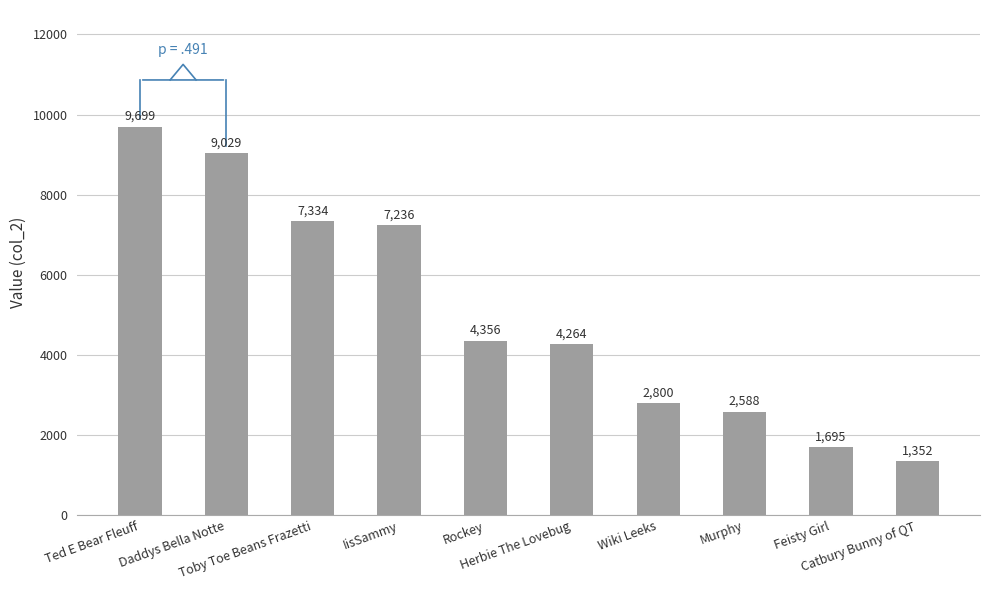

Is it true that the value at Wiki Leeks is 4003?

False